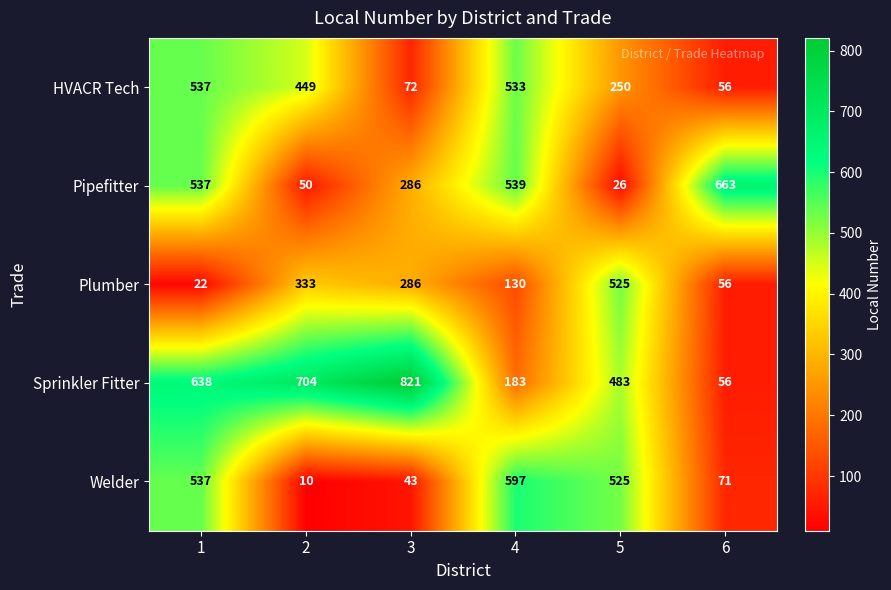

What is the difference between the second highest and minimum values in the Pipefitter series?

513